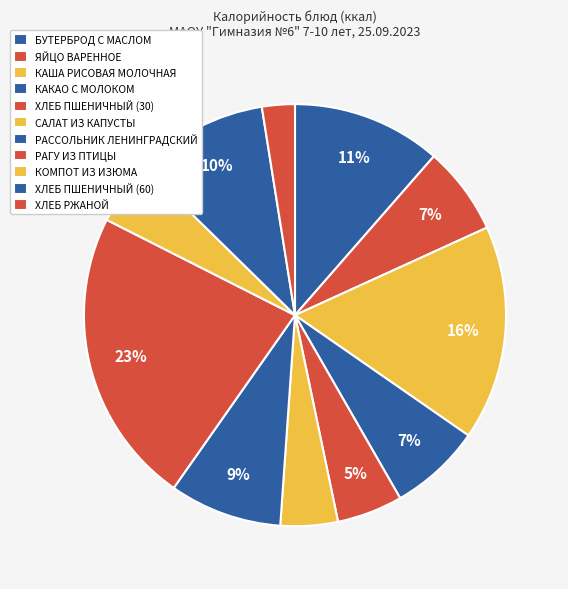

Is РАГУ ИЗ ПТИЦЫ the majority of the pie?

No